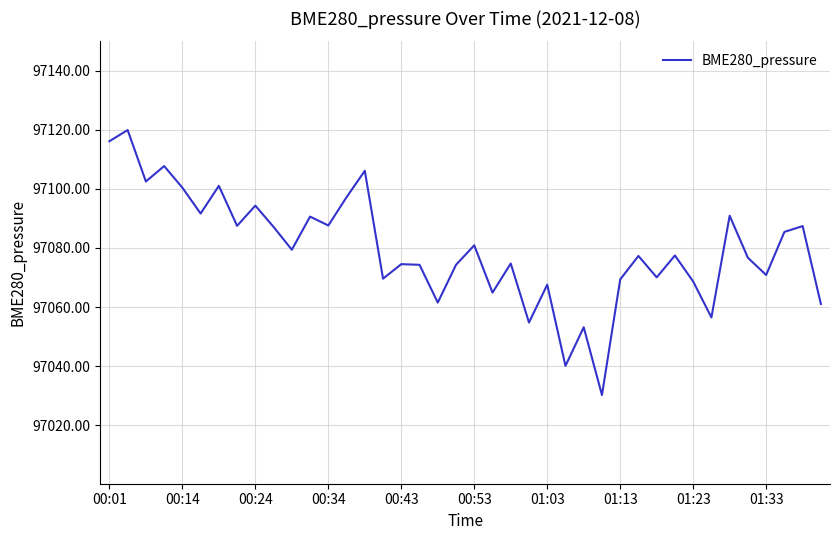

What is the greatest value displayed?

97119.9